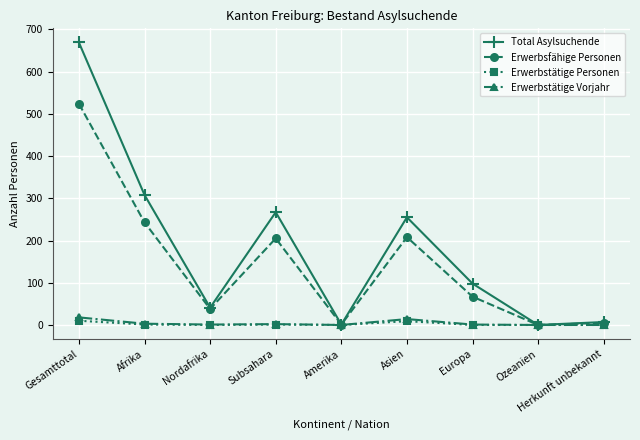

What is the difference between the highest and lowest values at Nordafrika?

41